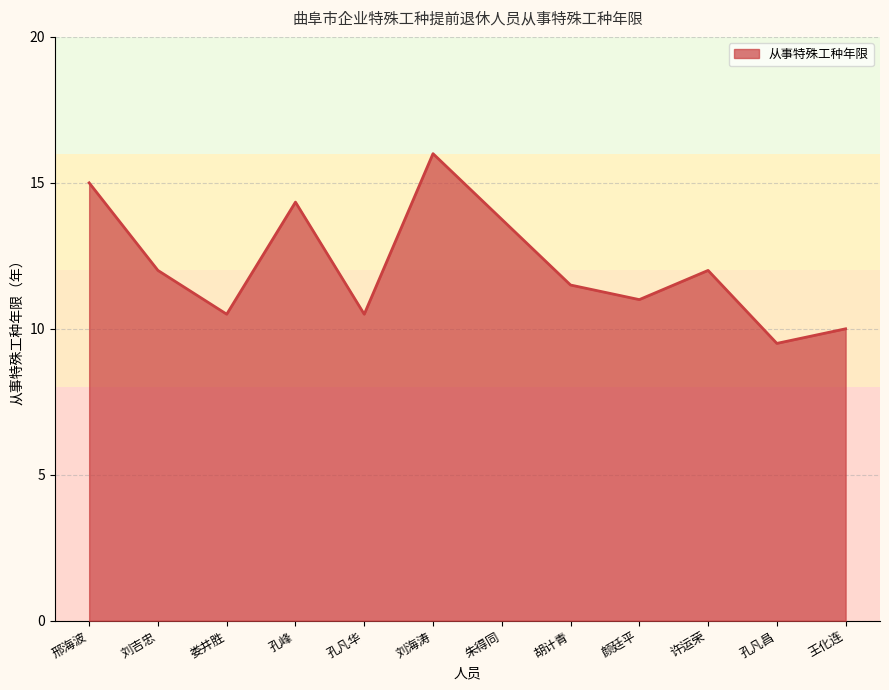

How many categories are shown in the chart?

12